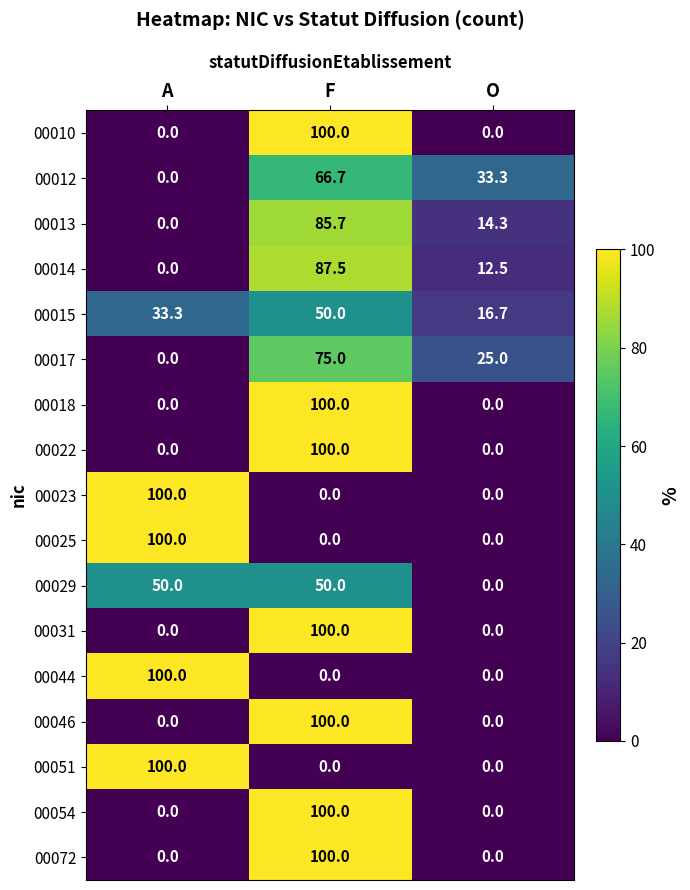

What is the difference between the maximum and second lowest values in the 00017 series?

50.0